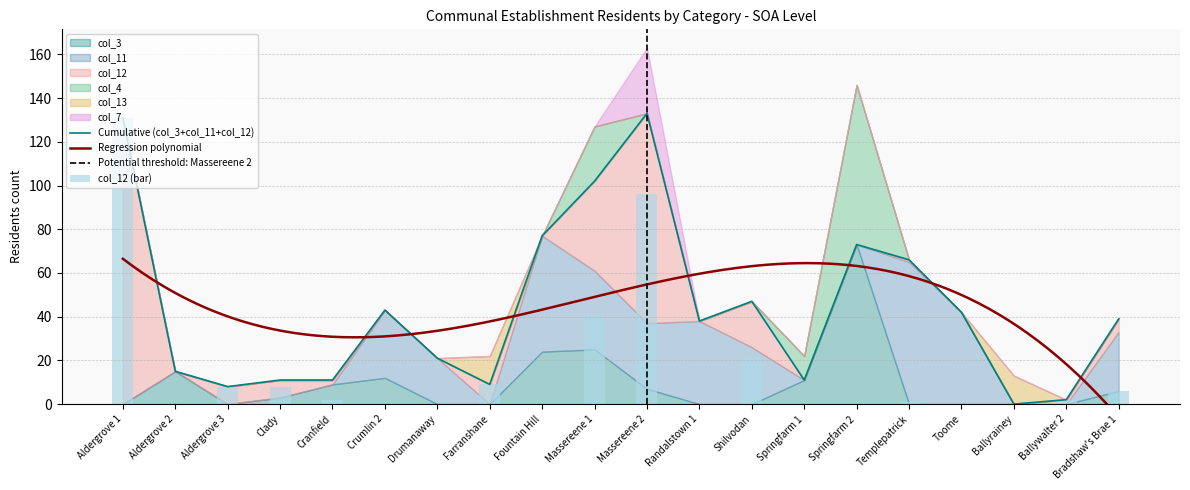

Reading left to right, extract all data points from this chart.

col_3: Aldergrove 1=0	Aldergrove 2=15	Aldergrove 3=0	Clady=3	Cranfield=9	Crumlin 2=12	Drumanaway=0	Farranshane=0	Fountain Hill=24	Massereene 1=25	Massereene 2=7	Randalstown 1=0	Shilvodan=0	Springfarm 1=11	Springfarm 2=73	Templepatrick=0	Toome=0	Ballyrainey=0	Ballywalter 2=0	Bradshaw's Brae 1=6
col_11: Aldergrove 1=0	Aldergrove 2=0	Aldergrove 3=0	Clady=0	Cranfield=0	Crumlin 2=31	Drumanaway=21	Farranshane=0	Fountain Hill=53	Massereene 1=36	Massereene 2=30	Randalstown 1=38	Shilvodan=26	Springfarm 1=0	Springfarm 2=0	Templepatrick=65	Toome=42	Ballyrainey=0	Ballywalter 2=0	Bradshaw's Brae 1=27
col_12: Aldergrove 1=131	Aldergrove 2=0	Aldergrove 3=8	Clady=8	Cranfield=2	Crumlin 2=0	Drumanaway=0	Farranshane=9	Fountain Hill=0	Massereene 1=41	Massereene 2=96	Randalstown 1=0	Shilvodan=21	Springfarm 1=0	Springfarm 2=0	Templepatrick=1	Toome=0	Ballyrainey=0	Ballywalter 2=2	Bradshaw's Brae 1=6
col_4: Aldergrove 1=0	Aldergrove 2=0	Aldergrove 3=0	Clady=0	Cranfield=0	Crumlin 2=0	Drumanaway=0	Farranshane=0	Fountain Hill=0	Massereene 1=25	Massereene 2=0	Randalstown 1=0	Shilvodan=0	Springfarm 1=11	Springfarm 2=73	Templepatrick=0	Toome=0	Ballyrainey=0	Ballywalter 2=0	Bradshaw's Brae 1=0
col_13: Aldergrove 1=0	Aldergrove 2=0	Aldergrove 3=0	Clady=0	Cranfield=0	Crumlin 2=0	Drumanaway=0	Farranshane=13	Fountain Hill=0	Massereene 1=0	Massereene 2=0	Randalstown 1=0	Shilvodan=0	Springfarm 1=0	Springfarm 2=0	Templepatrick=0	Toome=0	Ballyrainey=13	Ballywalter 2=0	Bradshaw's Brae 1=0
col_7: Aldergrove 1=0	Aldergrove 2=0	Aldergrove 3=0	Clady=0	Cranfield=0	Crumlin 2=0	Drumanaway=0	Farranshane=0	Fountain Hill=0	Massereene 1=0	Massereene 2=30	Randalstown 1=0	Shilvodan=0	Springfarm 1=0	Springfarm 2=0	Templepatrick=0	Toome=0	Ballyrainey=0	Ballywalter 2=0	Bradshaw's Brae 1=0